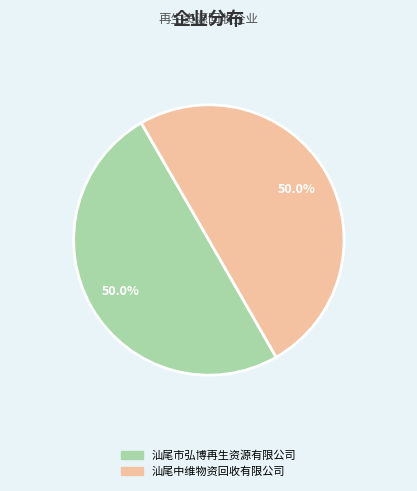

To the nearest percent, what is the combined percentage of 汕尾中维物资回收有限公司 and 汕尾市弘博再生资源有限公司?

100%